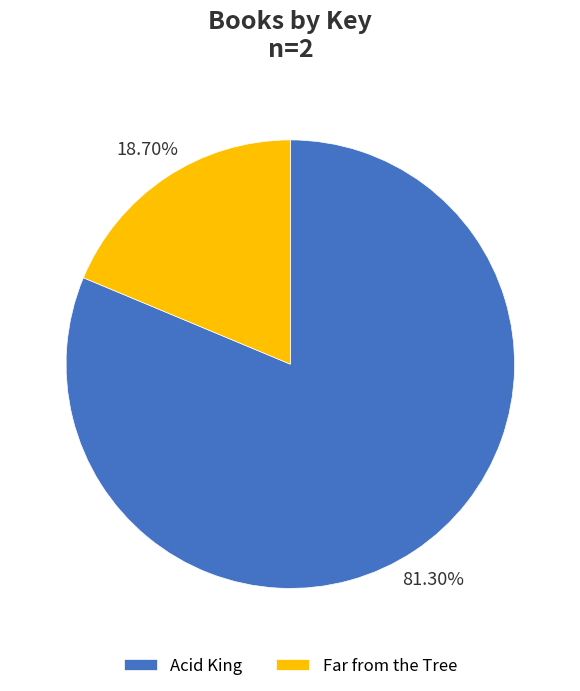

Is Acid King the majority of the pie?

Yes